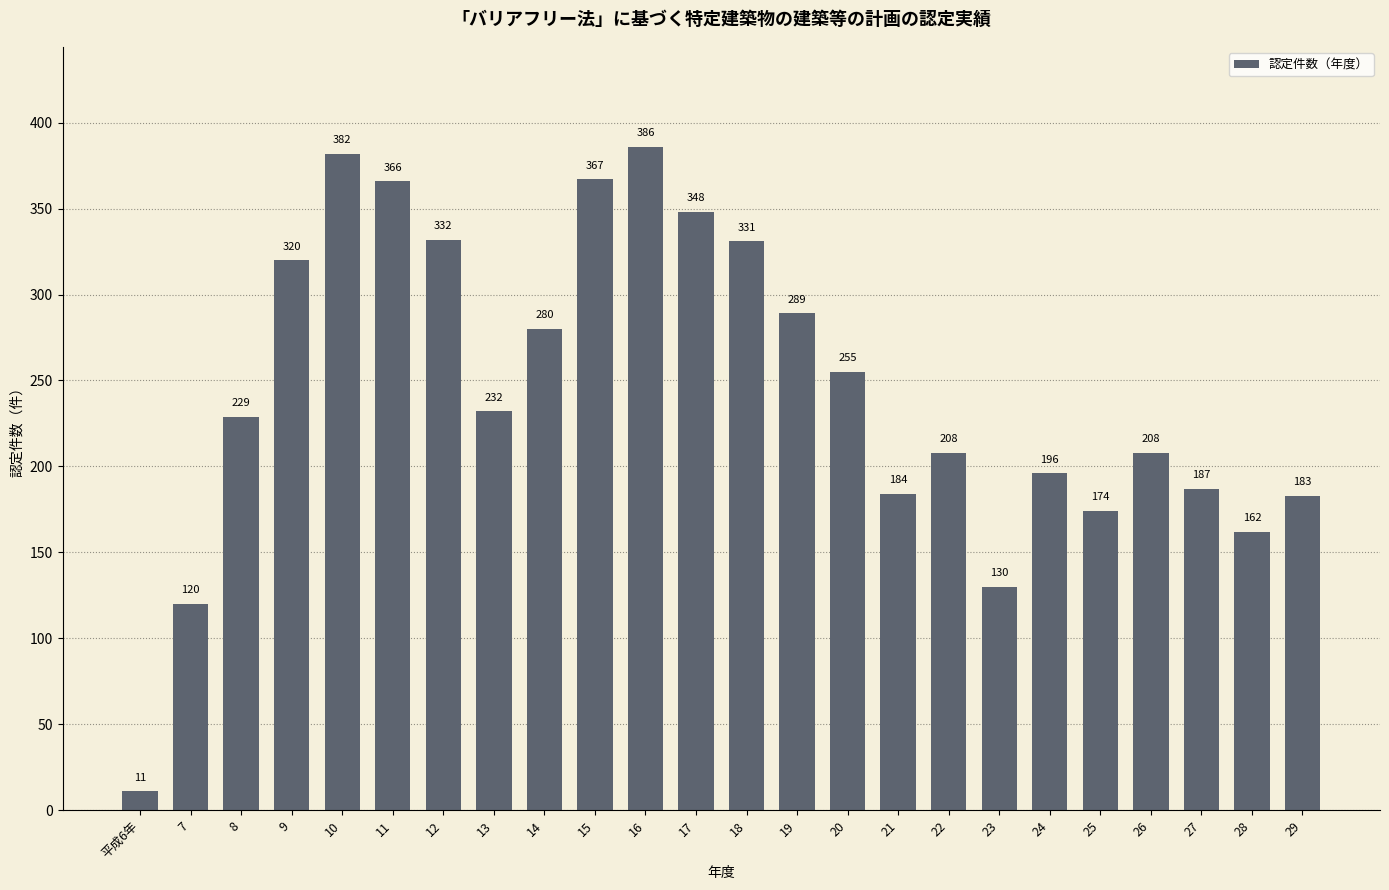

What is the average value?

245